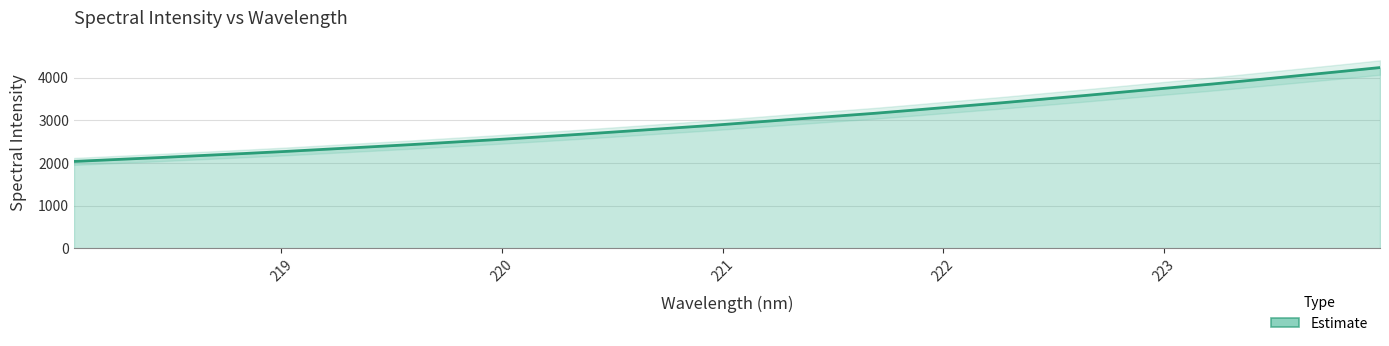

Does the chart display data point markers on the line(s)?

No